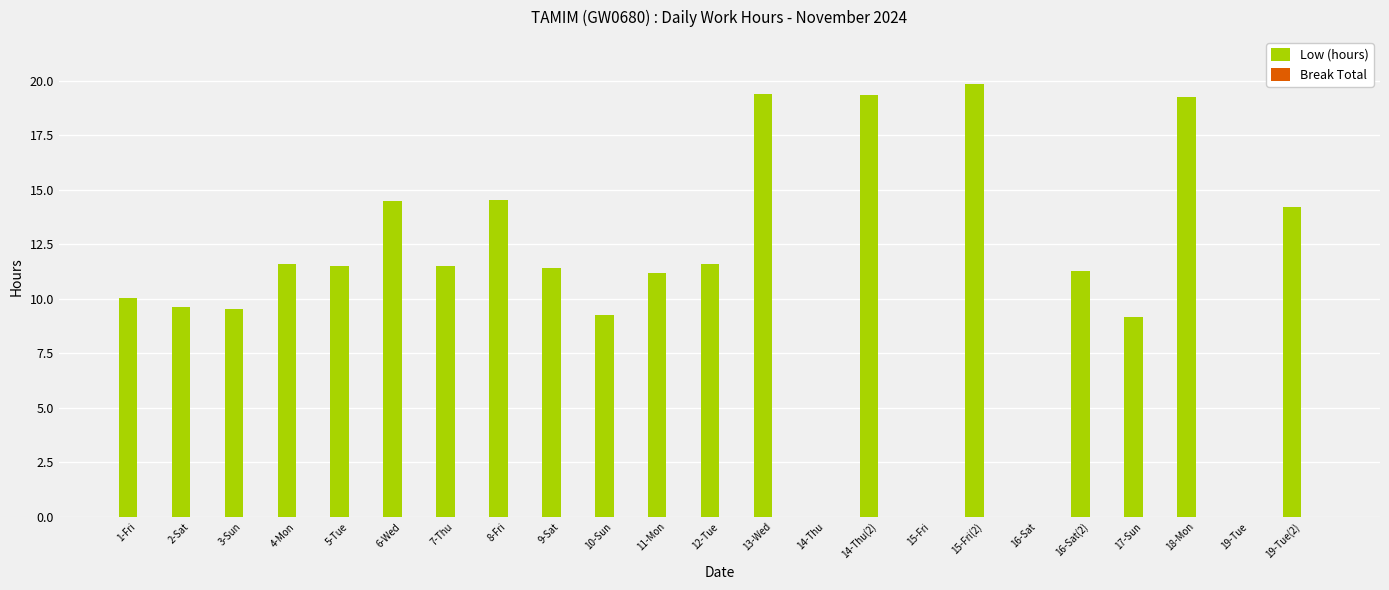

True or false: the data shows 19.4 at 13-Wed.

True